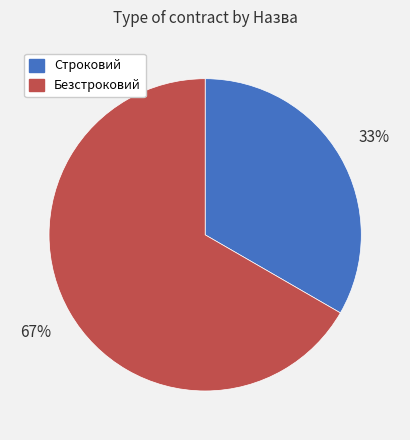

Is the sum of Безстроковий and Строковий greater than half?

Yes